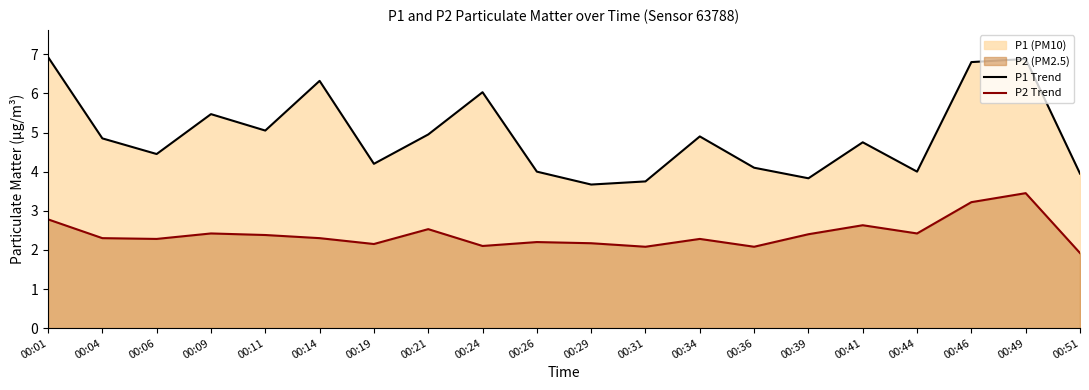

What is the value of the P1 Trend point at the 17th from the left?

4.0